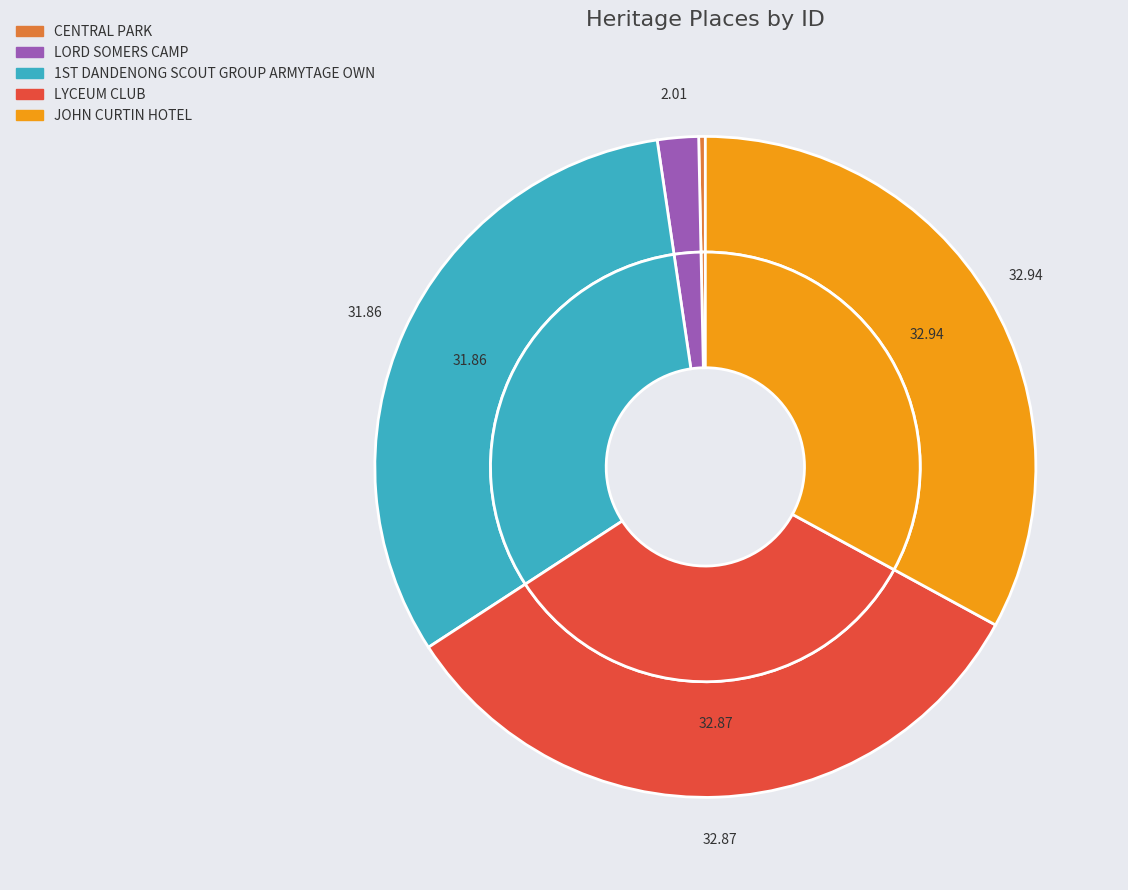

Is LYCEUM CLUB the majority of the pie?

No